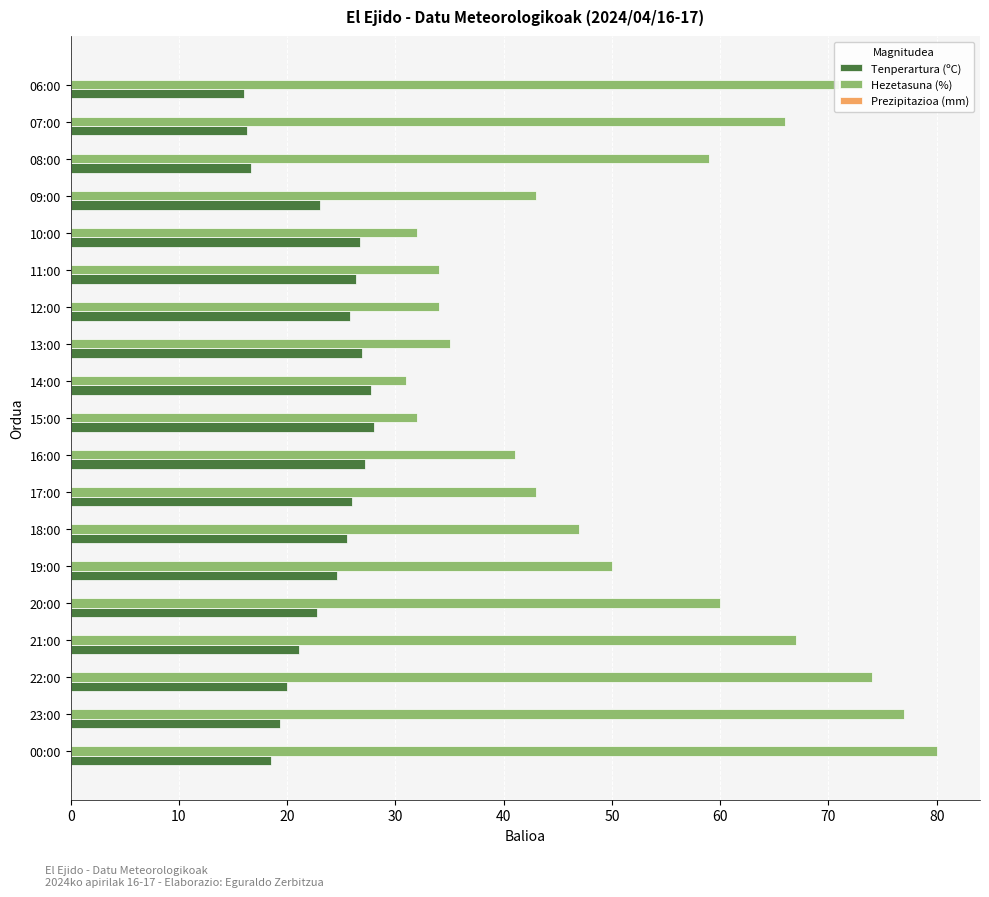

What is the sum of the Hezetasuna (%) values at 09:00 and 19:00?

93.0